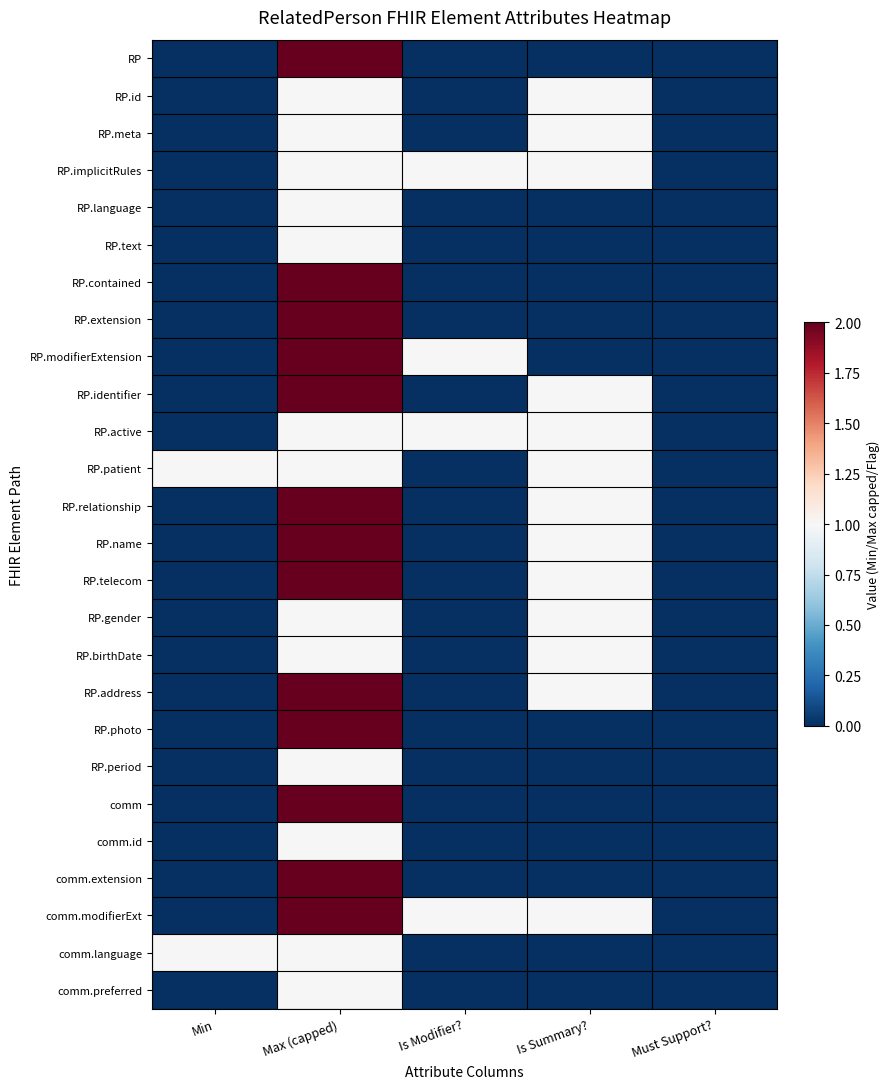

Reading left to right, transcribe all the data shown in this chart.

RP: Min=0	Max (capped)=2	Is Modifier?=0	Is Summary?=0	Must Support?=0
RP.id: Min=0	Max (capped)=1	Is Modifier?=0	Is Summary?=1	Must Support?=0
RP.meta: Min=0	Max (capped)=1	Is Modifier?=0	Is Summary?=1	Must Support?=0
RP.implicitRules: Min=0	Max (capped)=1	Is Modifier?=1	Is Summary?=1	Must Support?=0
RP.language: Min=0	Max (capped)=1	Is Modifier?=0	Is Summary?=0	Must Support?=0
RP.text: Min=0	Max (capped)=1	Is Modifier?=0	Is Summary?=0	Must Support?=0
RP.contained: Min=0	Max (capped)=2	Is Modifier?=0	Is Summary?=0	Must Support?=0
RP.extension: Min=0	Max (capped)=2	Is Modifier?=0	Is Summary?=0	Must Support?=0
RP.modifierExtension: Min=0	Max (capped)=2	Is Modifier?=1	Is Summary?=0	Must Support?=0
RP.identifier: Min=0	Max (capped)=2	Is Modifier?=0	Is Summary?=1	Must Support?=0
RP.active: Min=0	Max (capped)=1	Is Modifier?=1	Is Summary?=1	Must Support?=0
RP.patient: Min=1	Max (capped)=1	Is Modifier?=0	Is Summary?=1	Must Support?=0
RP.relationship: Min=0	Max (capped)=2	Is Modifier?=0	Is Summary?=1	Must Support?=0
RP.name: Min=0	Max (capped)=2	Is Modifier?=0	Is Summary?=1	Must Support?=0
RP.telecom: Min=0	Max (capped)=2	Is Modifier?=0	Is Summary?=1	Must Support?=0
RP.gender: Min=0	Max (capped)=1	Is Modifier?=0	Is Summary?=1	Must Support?=0
RP.birthDate: Min=0	Max (capped)=1	Is Modifier?=0	Is Summary?=1	Must Support?=0
RP.address: Min=0	Max (capped)=2	Is Modifier?=0	Is Summary?=1	Must Support?=0
RP.photo: Min=0	Max (capped)=2	Is Modifier?=0	Is Summary?=0	Must Support?=0
RP.period: Min=0	Max (capped)=1	Is Modifier?=0	Is Summary?=0	Must Support?=0
comm: Min=0	Max (capped)=2	Is Modifier?=0	Is Summary?=0	Must Support?=0
comm.id: Min=0	Max (capped)=1	Is Modifier?=0	Is Summary?=0	Must Support?=0
comm.extension: Min=0	Max (capped)=2	Is Modifier?=0	Is Summary?=0	Must Support?=0
comm.modifierExt: Min=0	Max (capped)=2	Is Modifier?=1	Is Summary?=1	Must Support?=0
comm.language: Min=1	Max (capped)=1	Is Modifier?=0	Is Summary?=0	Must Support?=0
comm.preferred: Min=0	Max (capped)=1	Is Modifier?=0	Is Summary?=0	Must Support?=0